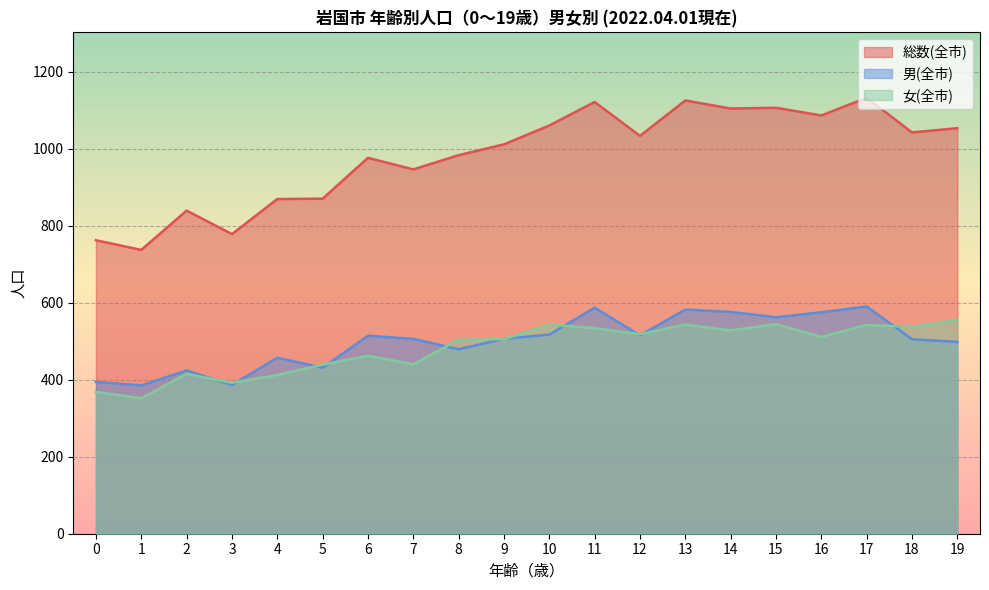

Between 6 and 19, which series saw the biggest shift?

女(全市)